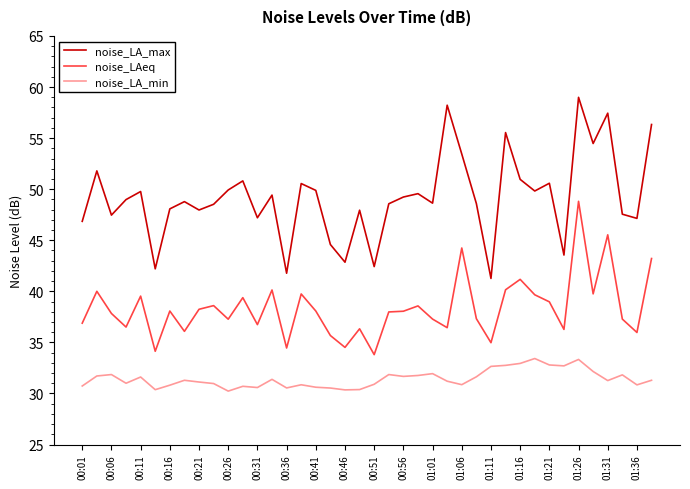

Does the chart display data point markers on the line(s)?

No